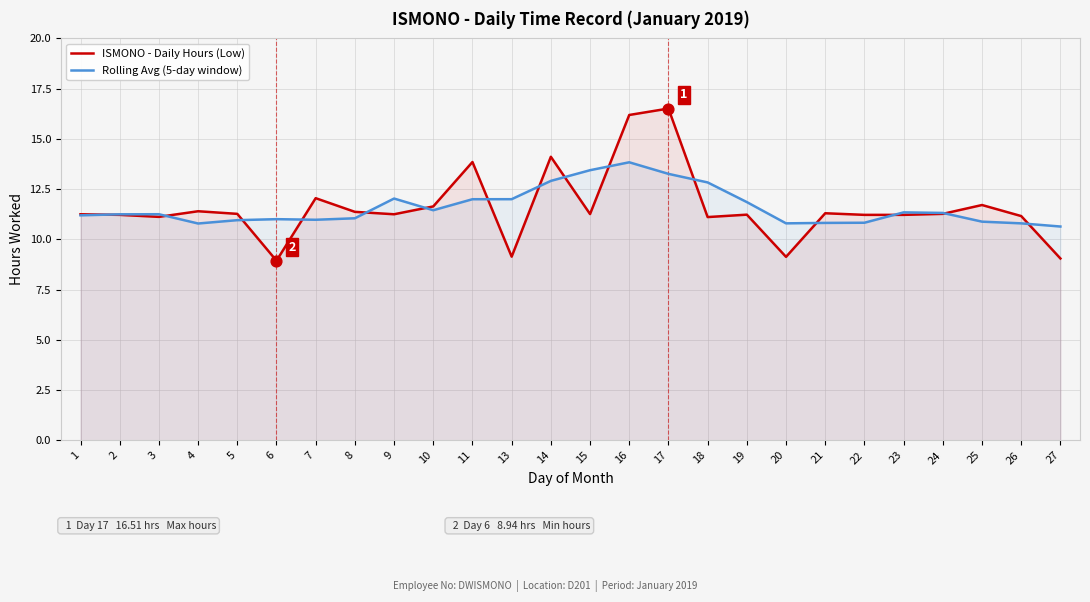

At how many categories does at least one series exceed 14?

3